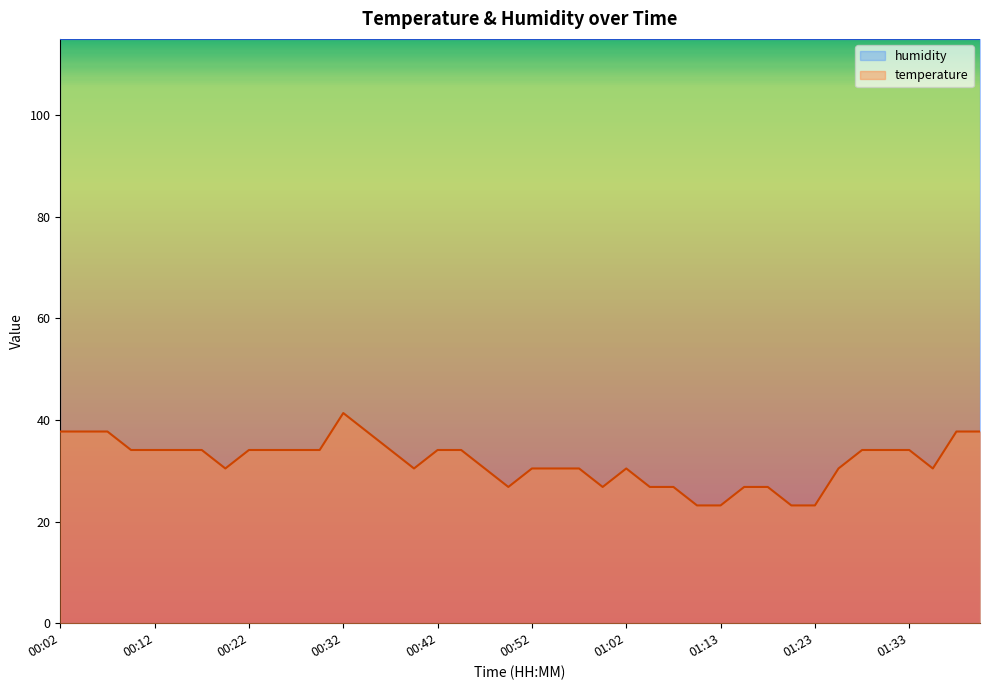

What is the value of the 10th point from the left?

34.1